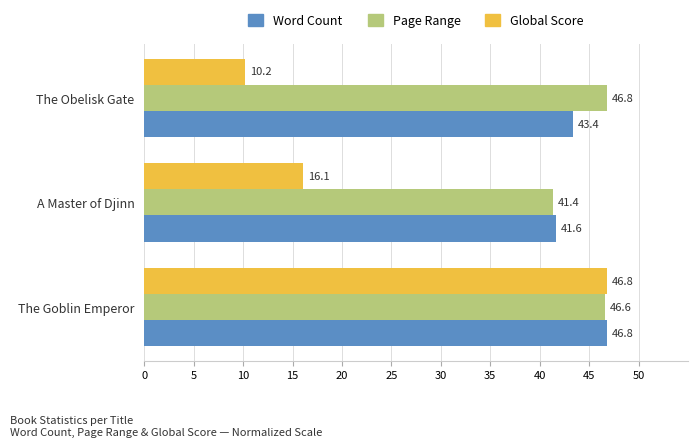

What is the total value across all series at The Obelisk Gate?

100.4